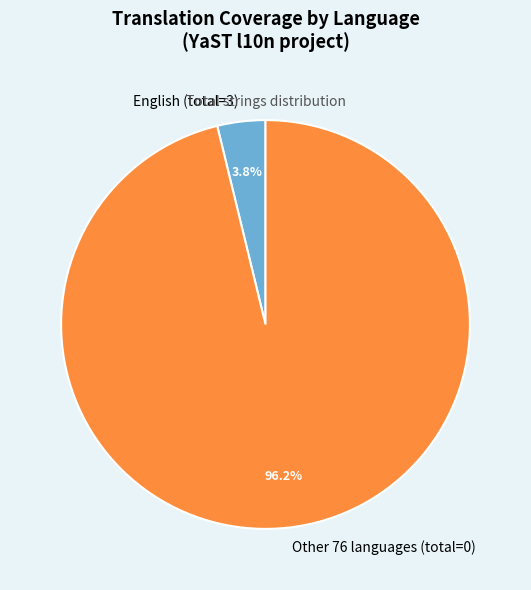

How many slices are in this pie chart?

2